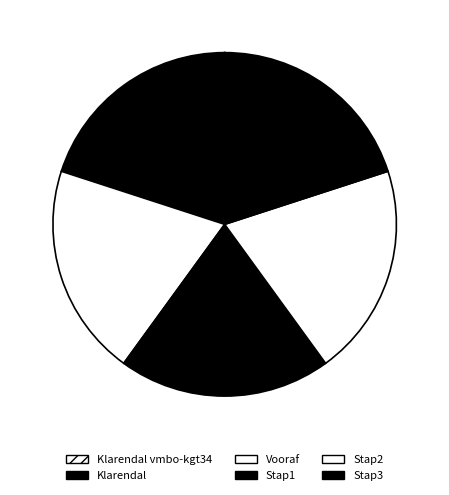

What is the total percentage of Stap1 and Klarendal?

40.0%